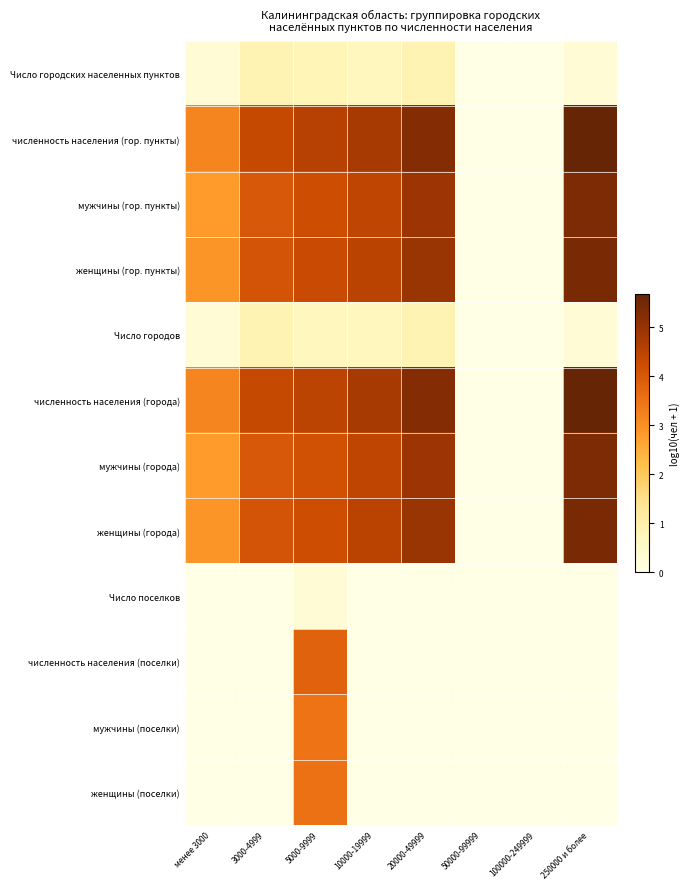

What is the greatest value displayed?

5.7